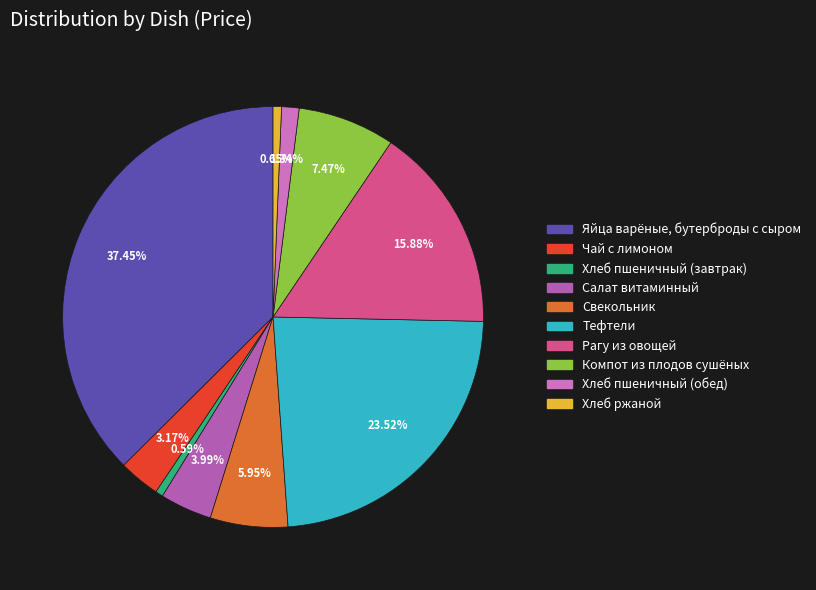

What is the largest slice in the pie chart?

Яйца варёные, бутерброды с сыром